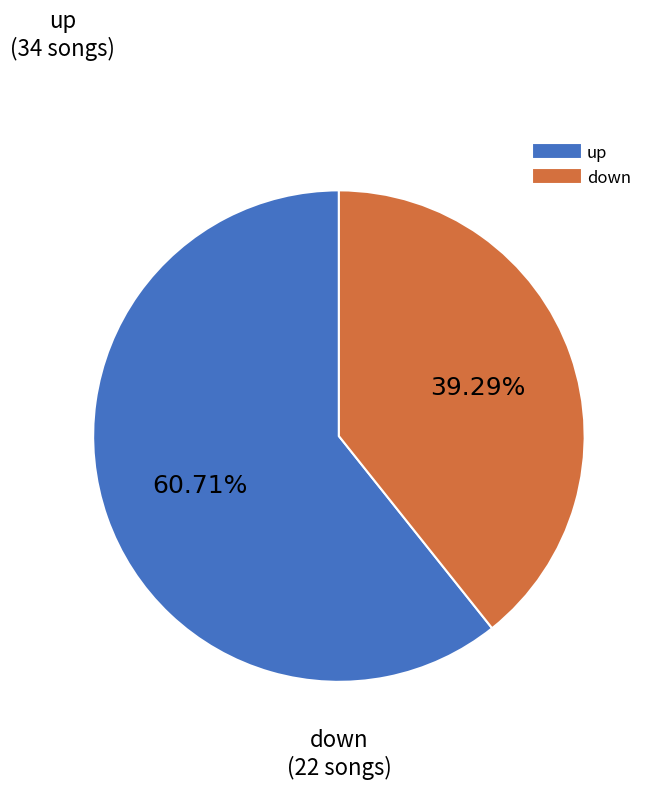

Is there a majority slice in this chart?

Yes